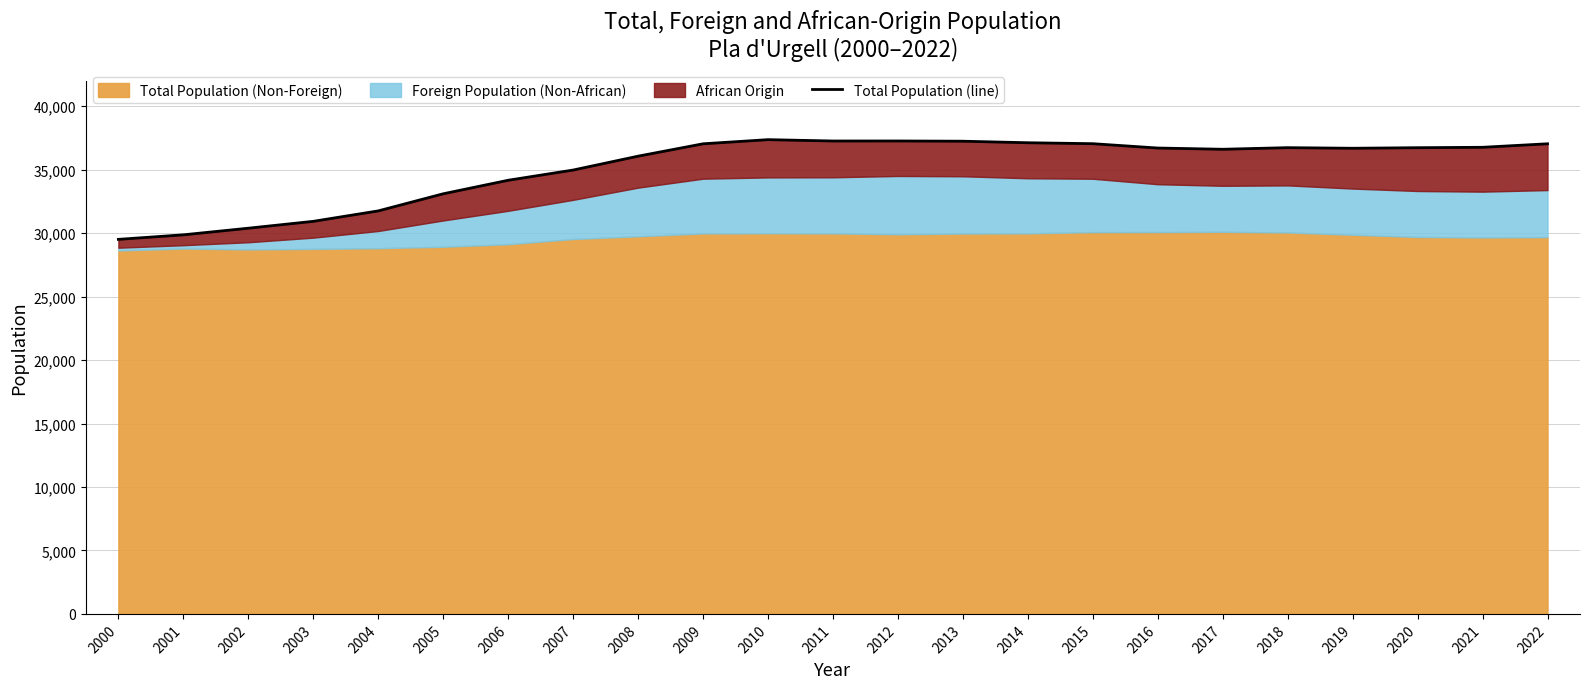

List the labels in order of value, smallest first.

2000, 2001, 2002, 2003, 2004, 2005, 2006, 2007, 2008, 2017, 2019, 2016, 2020, 2018, 2021, 2009, 2022, 2015, 2014, 2013, 2011, 2012, 2010